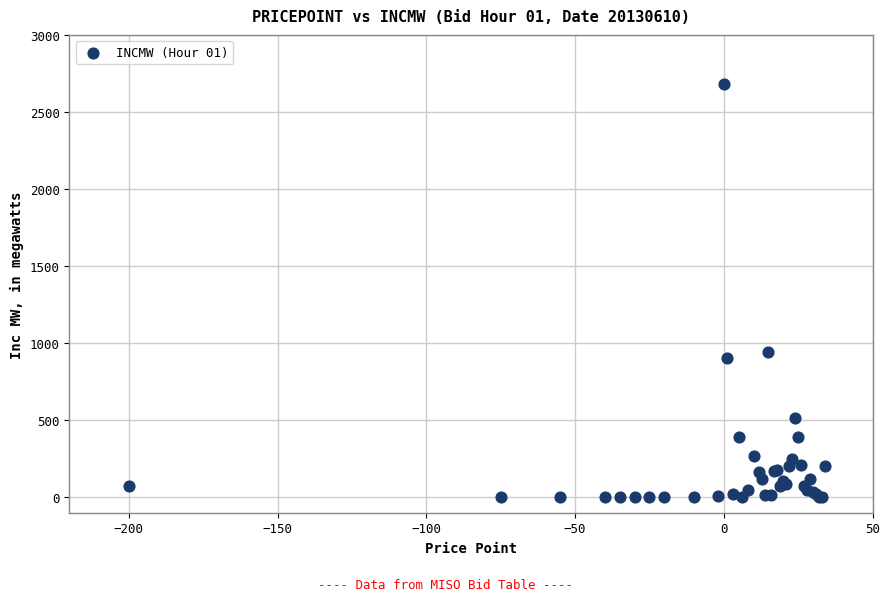

What Y value in the scatter plot is closest to 1340?

944.0